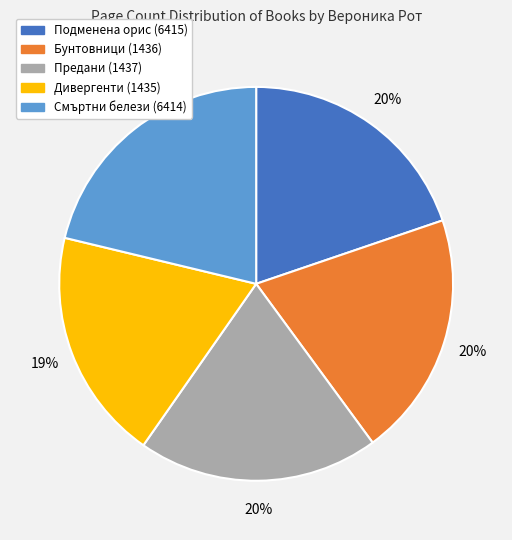

Between Предани (1437) and Смъртни белези (6414), which is larger?

Смъртни белези (6414)